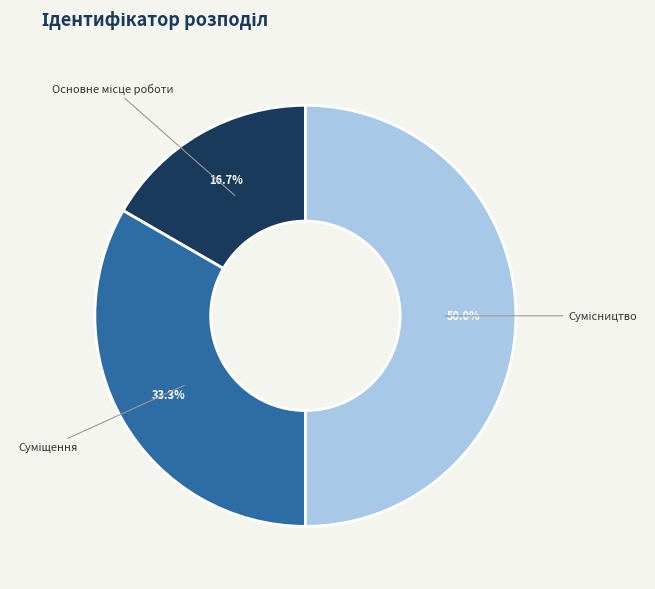

The Сумісництво slice represents 50% of the pie. True or false?

True